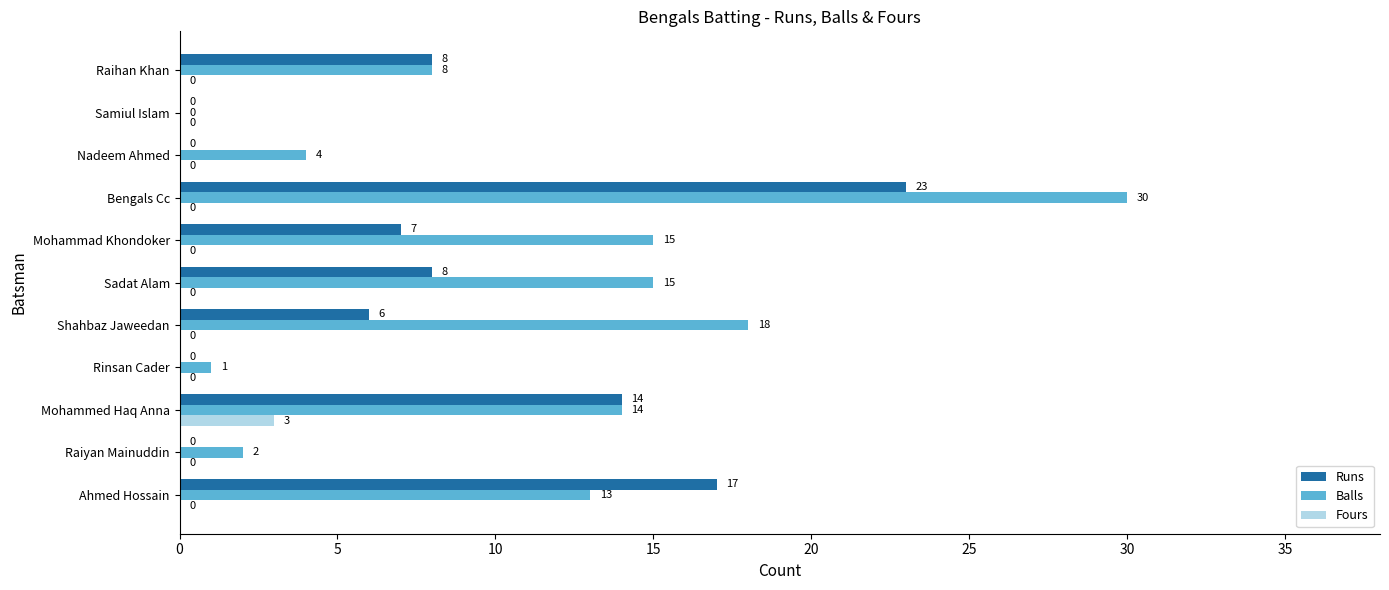

Is it true that Runs equals 8 at Sadat Alam?

True